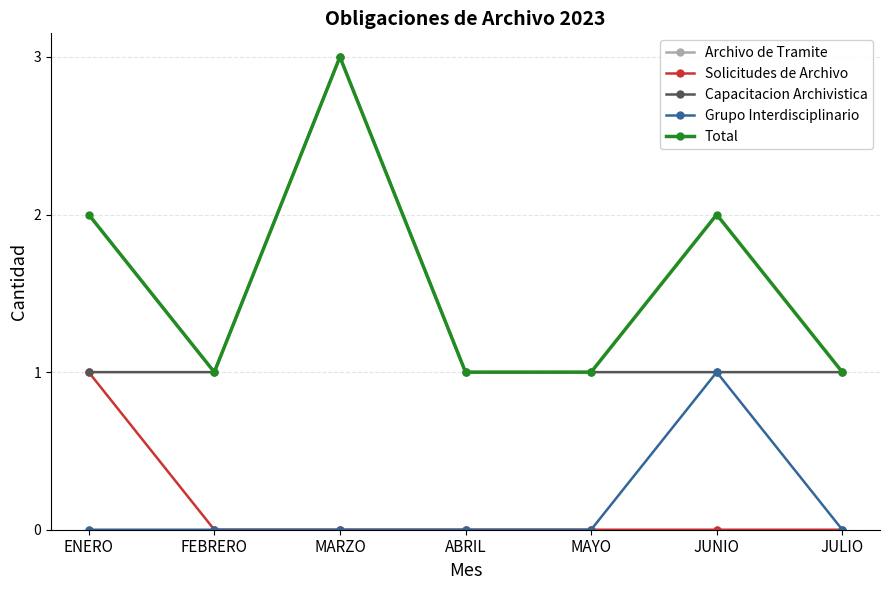

True or false: Total and Grupo Interdisciplinario intersect in this chart.

False